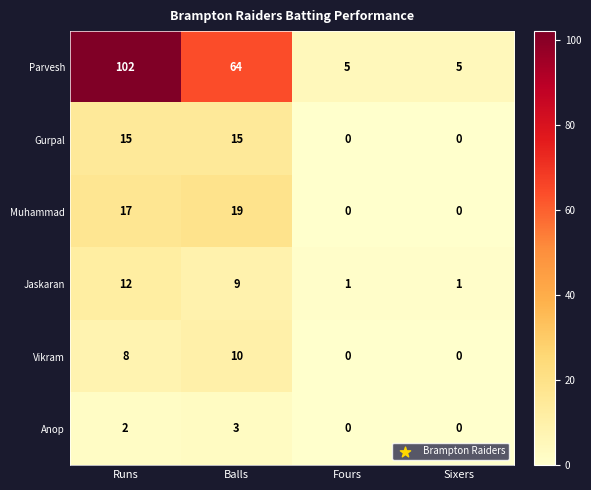

At Runs, list the series in order from largest to smallest.

Parvesh, Muhammad, Gurpal, Jaskaran, Vikram, Anop